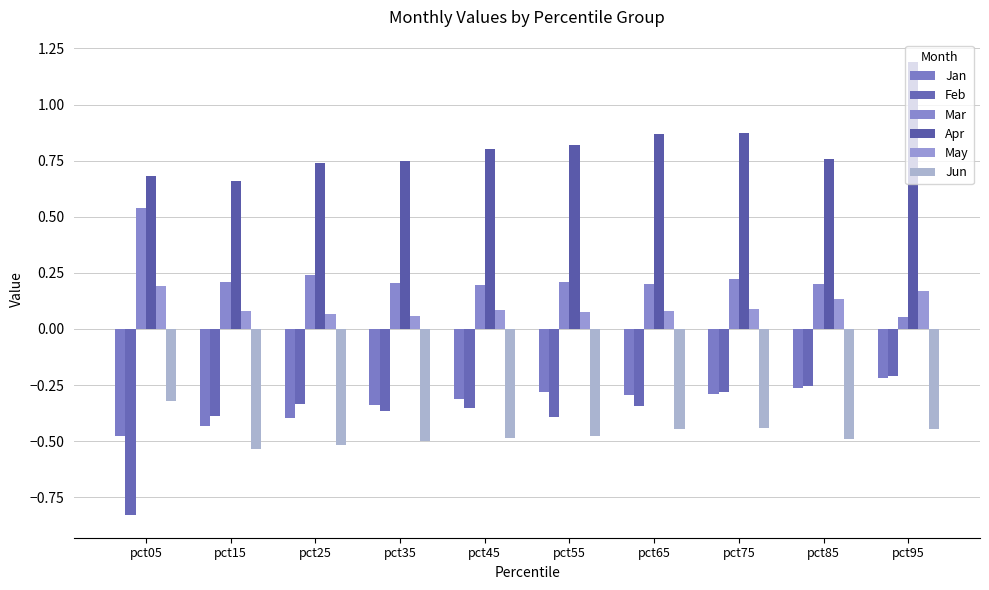

At pct95, list the series in order from largest to smallest.

Apr, May, Mar, Feb, Jan, Jun